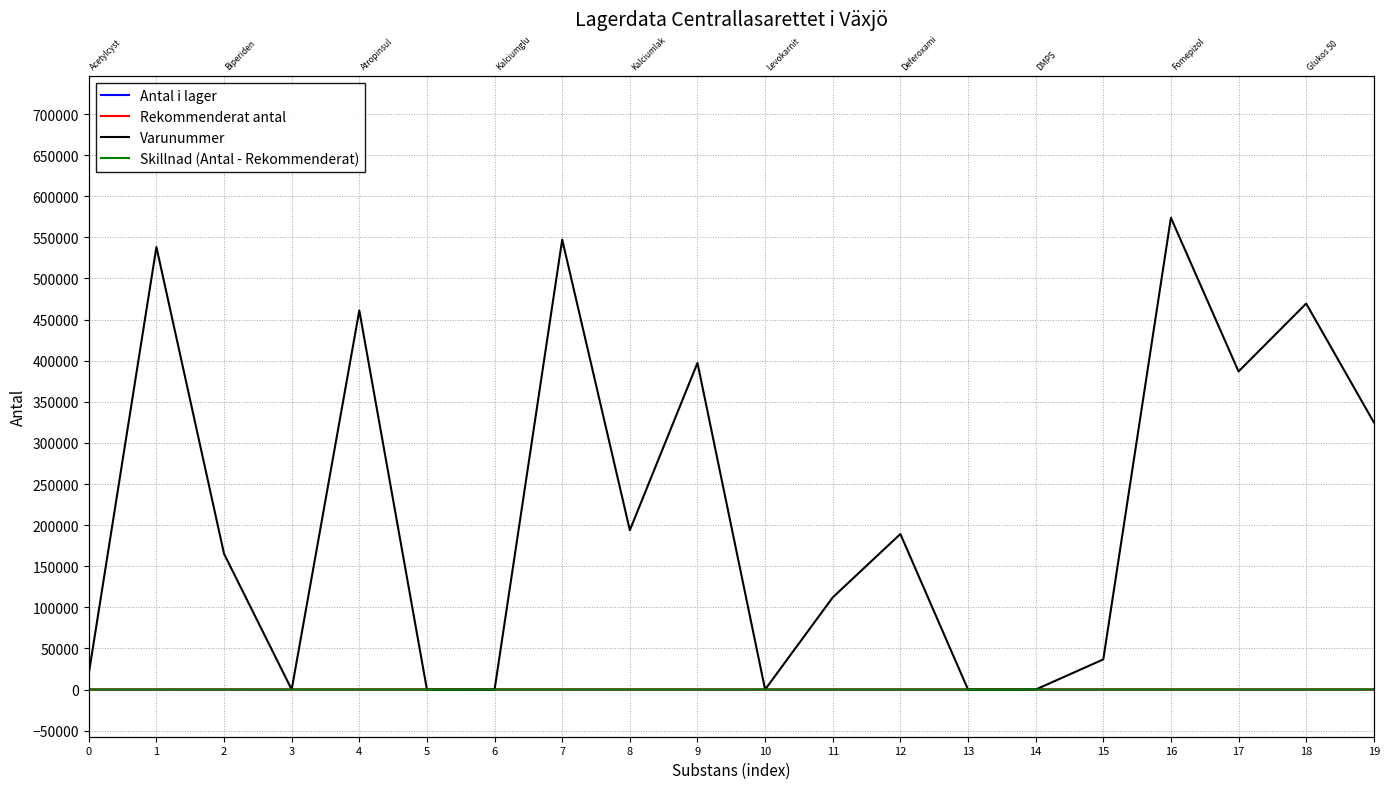

Which series ends up on top after the final intersection of Varunummer and Rekommenderat antal?

Varunummer